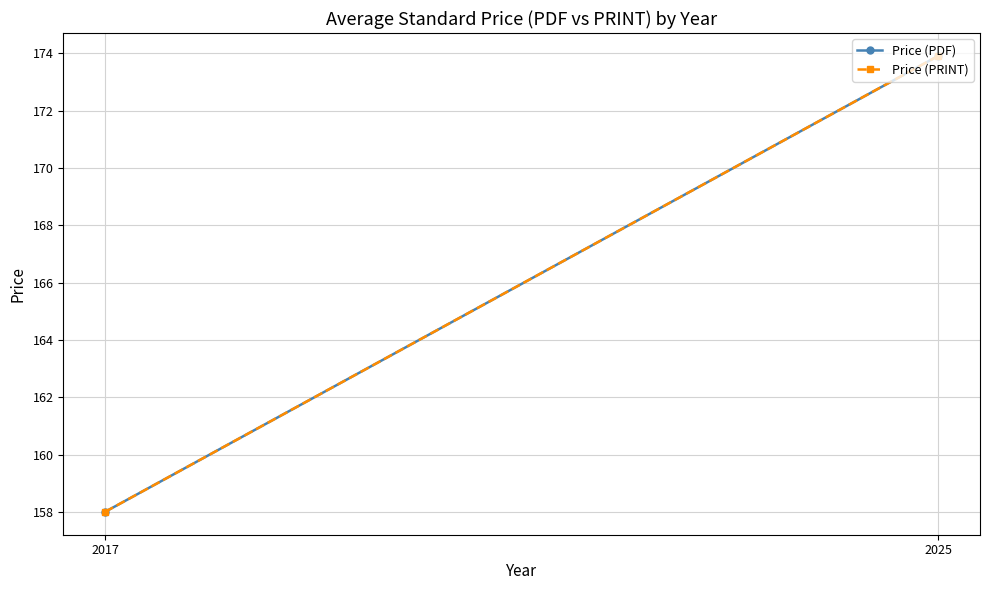

Between 2017 and 2025, which series saw the biggest shift?

Price (PDF)